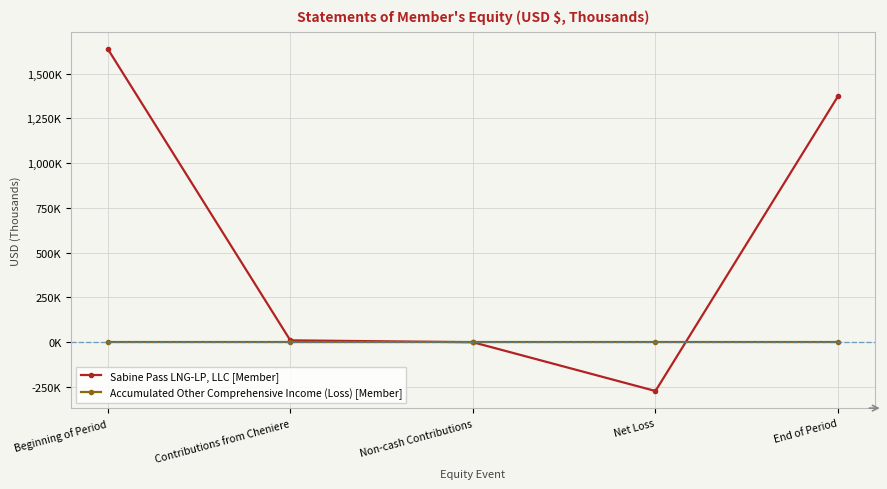

Is the value of Sabine Pass LNG-LP, LLC [Member] at End of Period greater than the value of Accumulated Other Comprehensive Income (Loss) [Member] at End of Period?

Yes